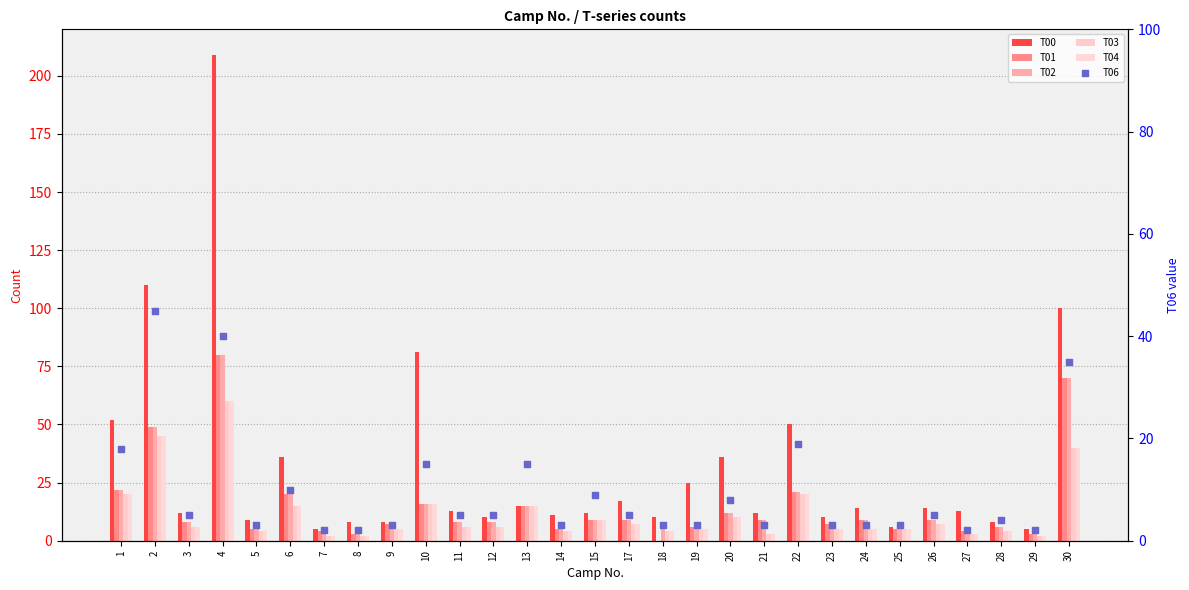

Which series has the largest total across all categories?

T00